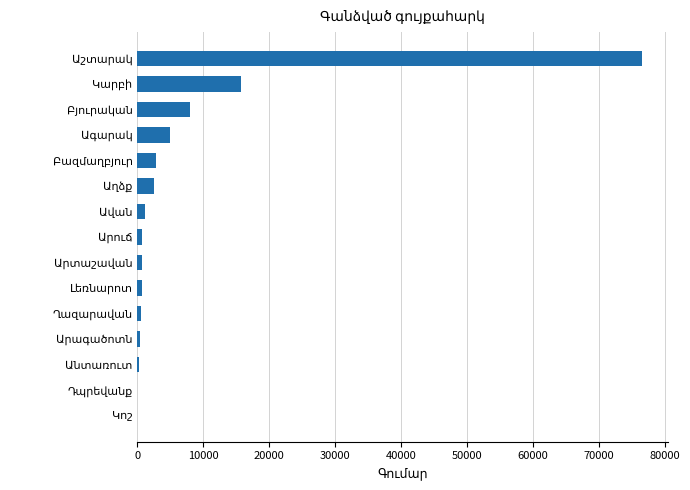

What is the greatest value displayed?

76606.1